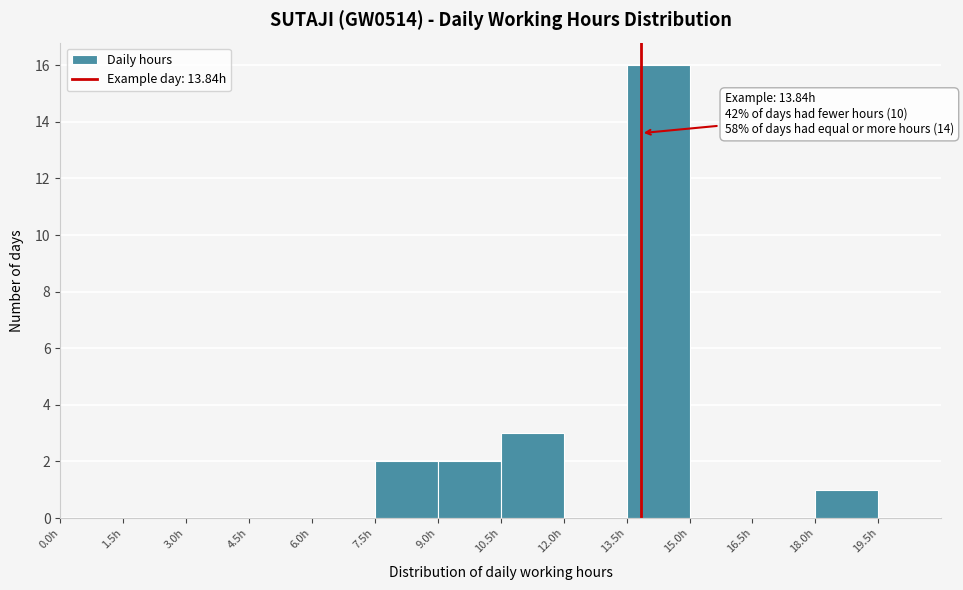

Which range on the x-axis has the tallest bar?

13.5 to 15.0